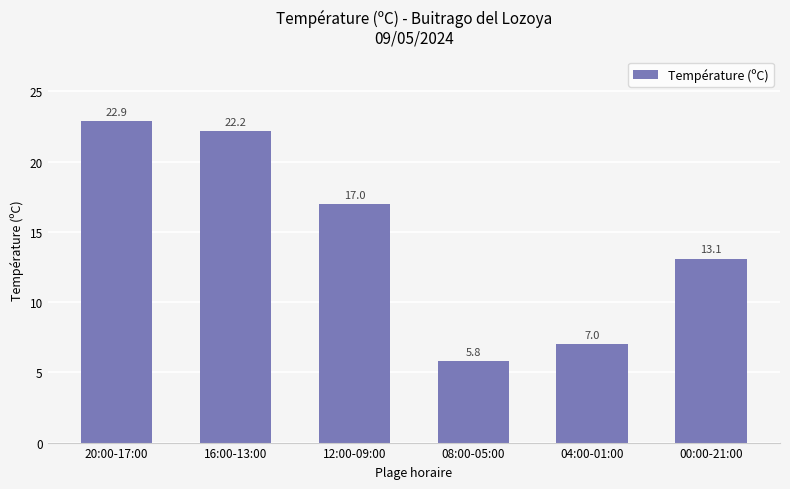

Which has a higher value, 20:00-17:00 or 08:00-05:00?

20:00-17:00